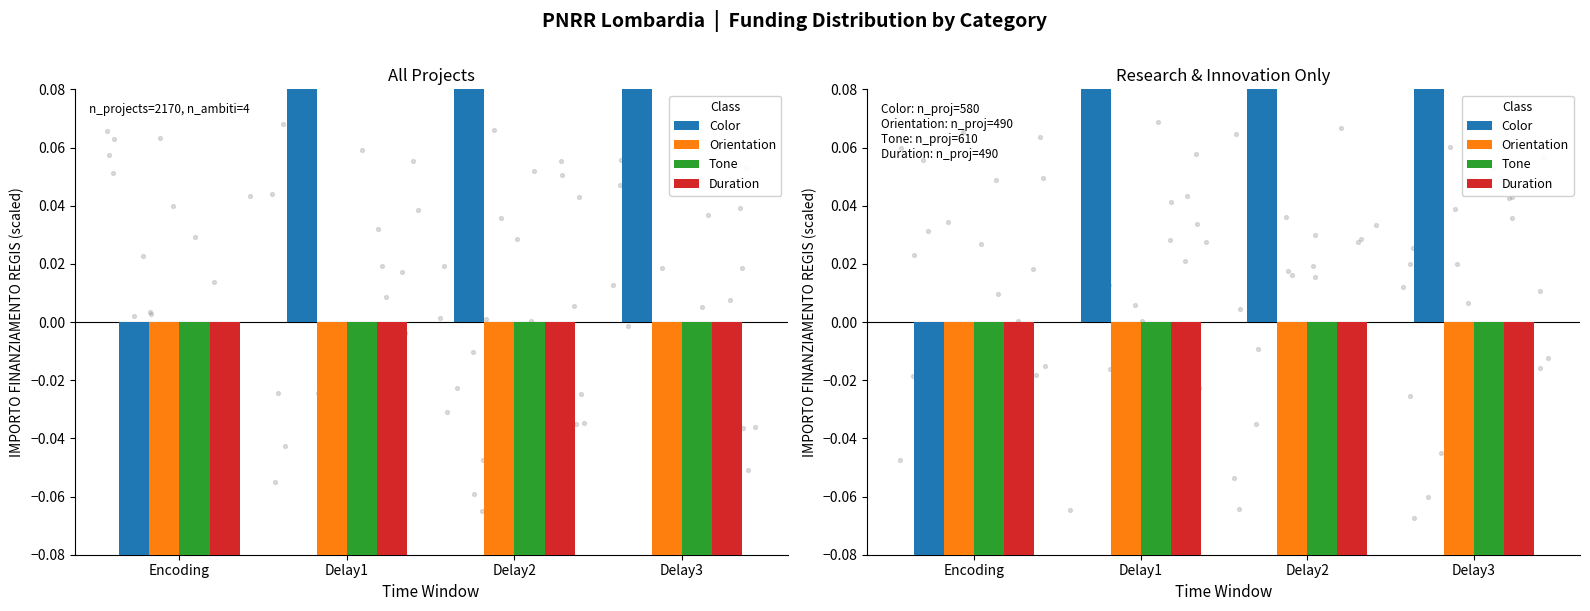

What are all the series names shown in the legend?

Color, Orientation, Tone, Duration